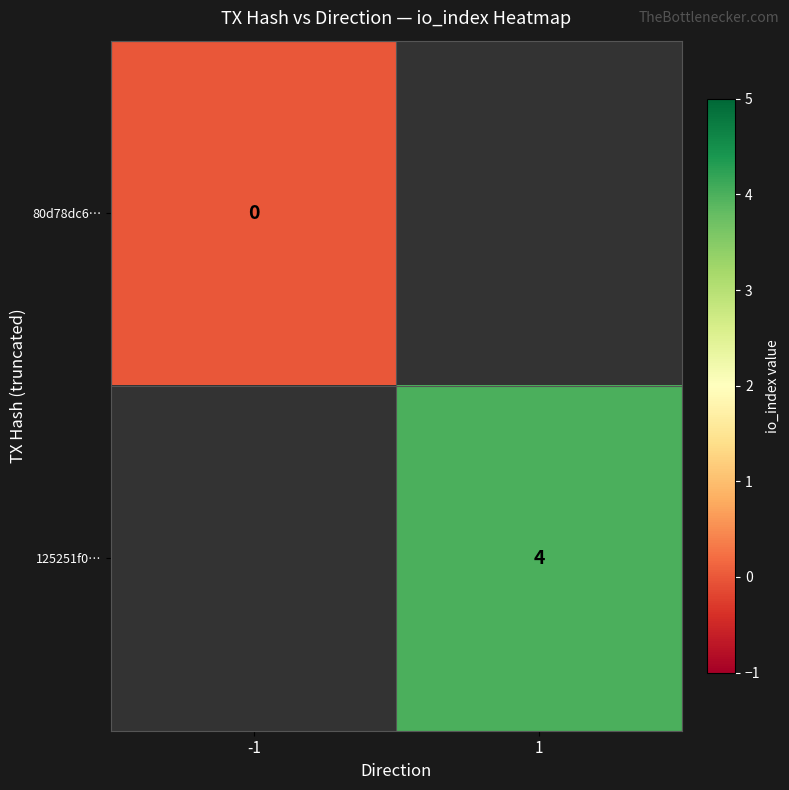

At which category does the chart reach its minimum across all series?

-1